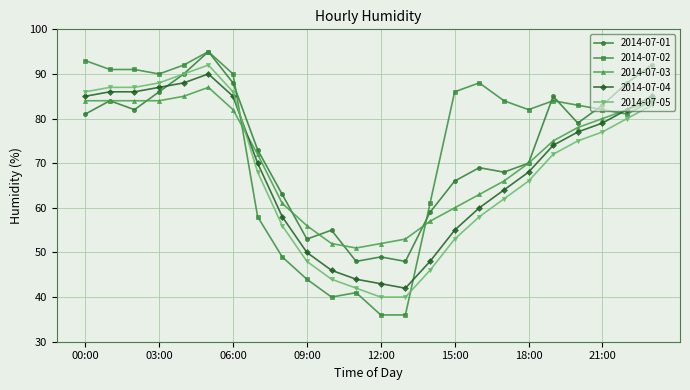

True or false: 2014-07-04 and 2014-07-02 intersect in this chart.

True